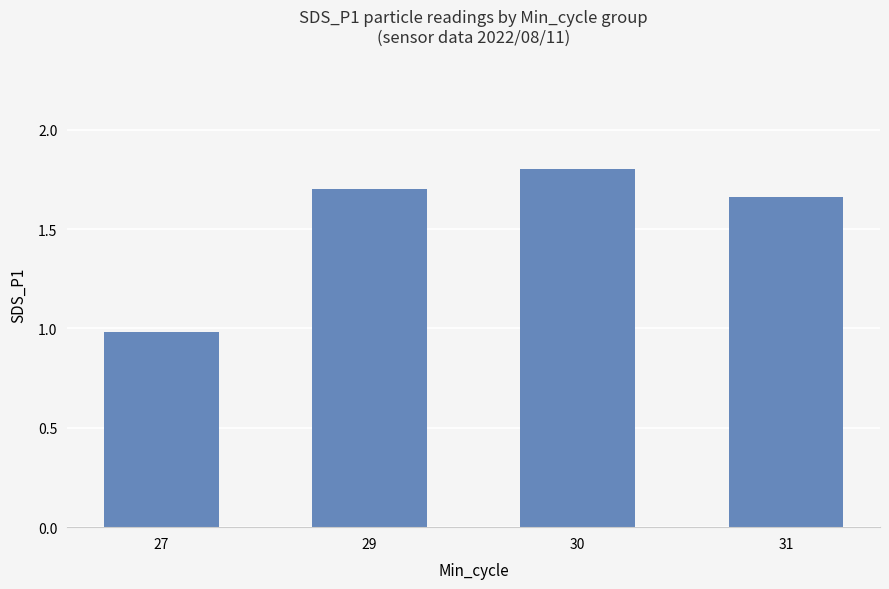

What is the change in value from 29 to 30?

+0.1